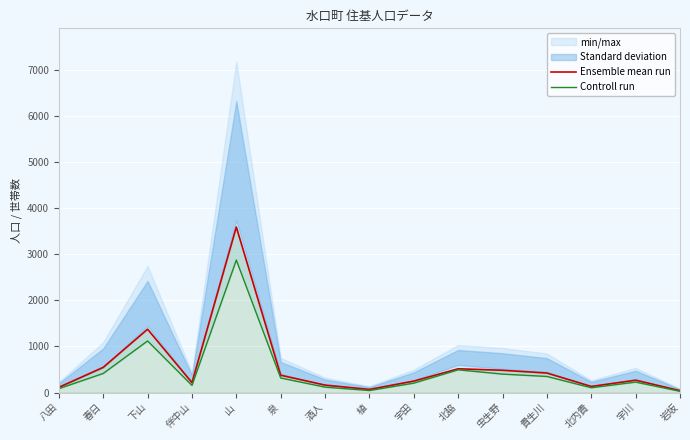

How many lines are shown in the chart?

2